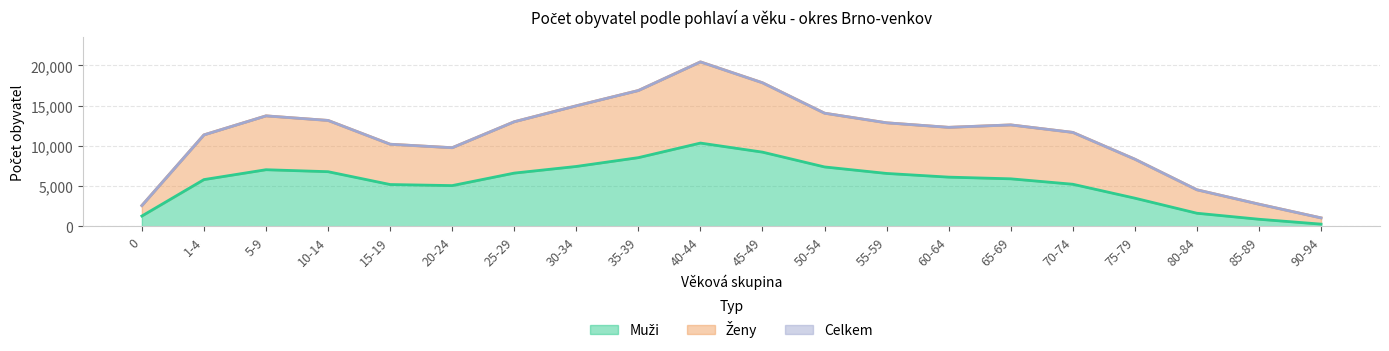

What is the label of the 15th point from the left?

65-69